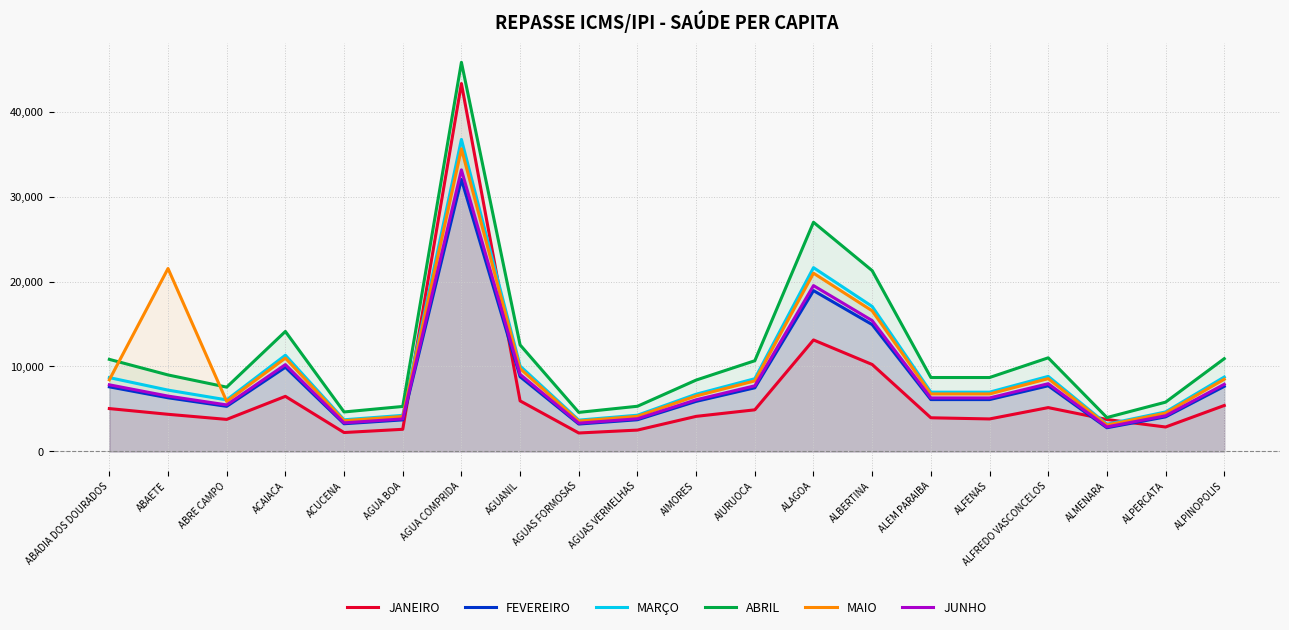

Is it true that FEVEREIRO equals 5310.5 at ABRE CAMPO?

True